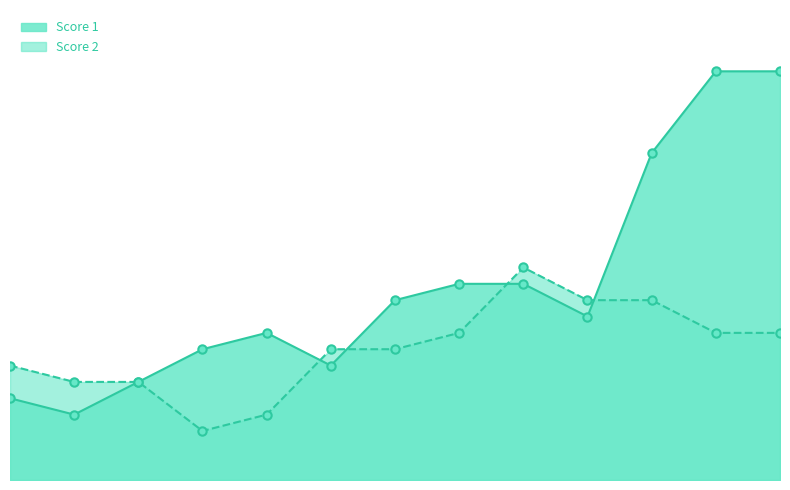

True or false: Score 2 has a value of 5 at 7.

False